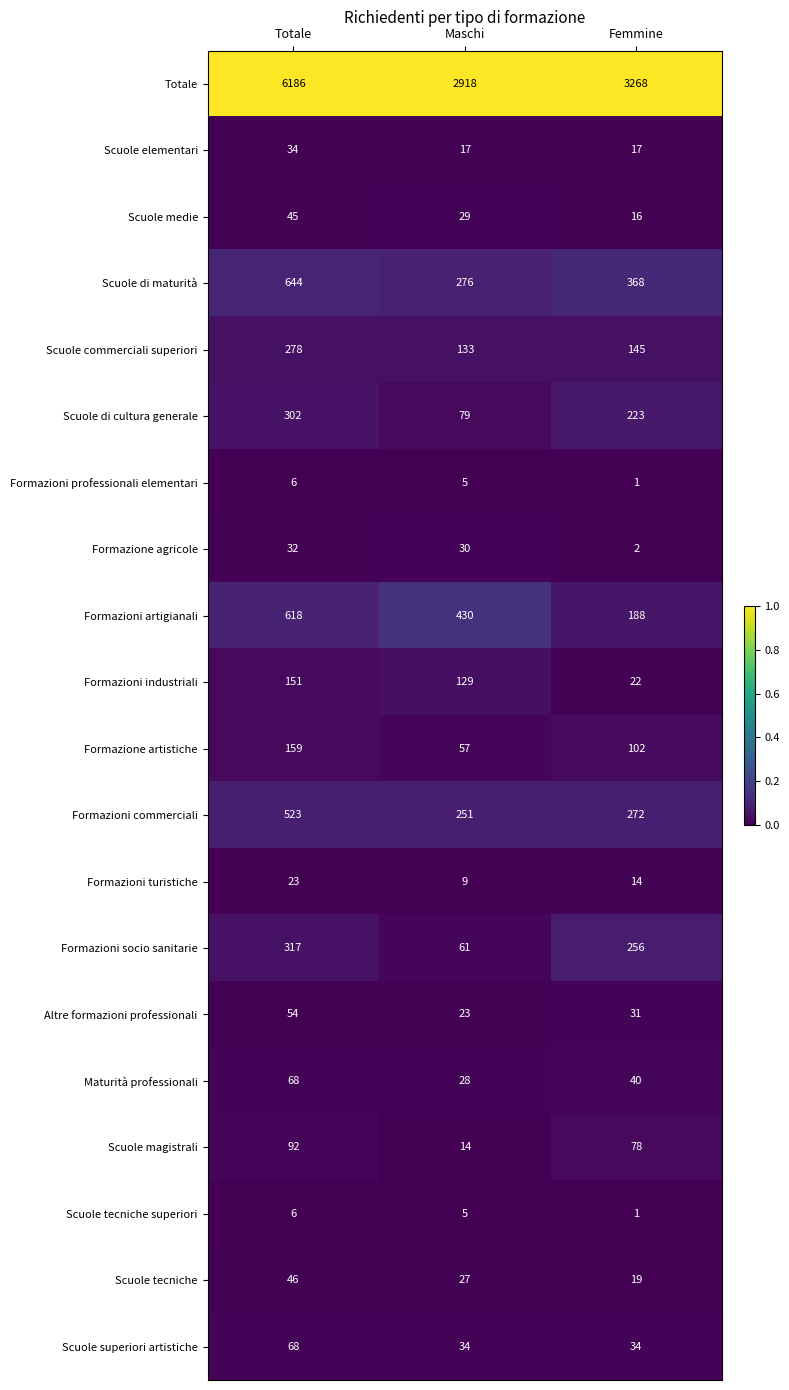

What is the total value across all series at Femmine?

5097